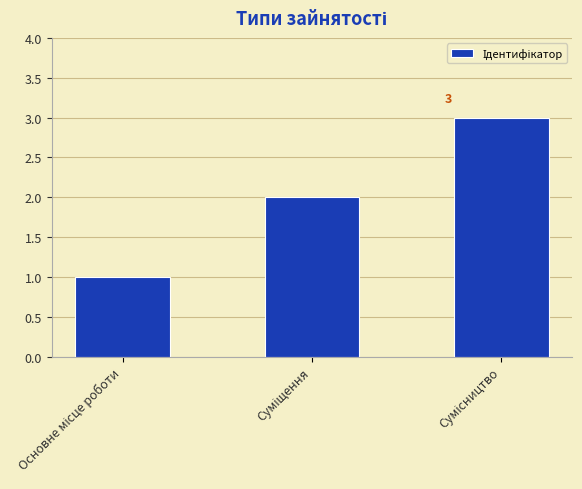

Count the number of data series in this chart.

1